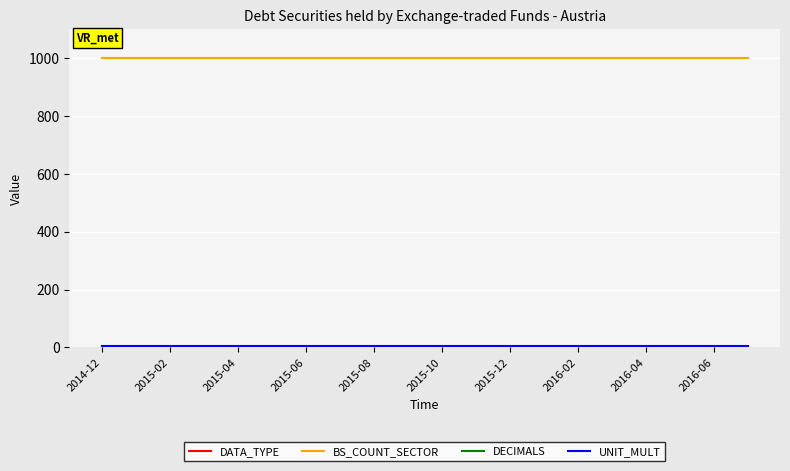

Count the number of categories in the chart.

20